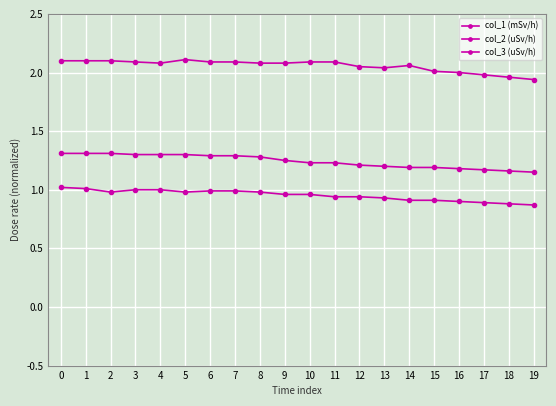

Does the chart have visible grid lines?

Yes